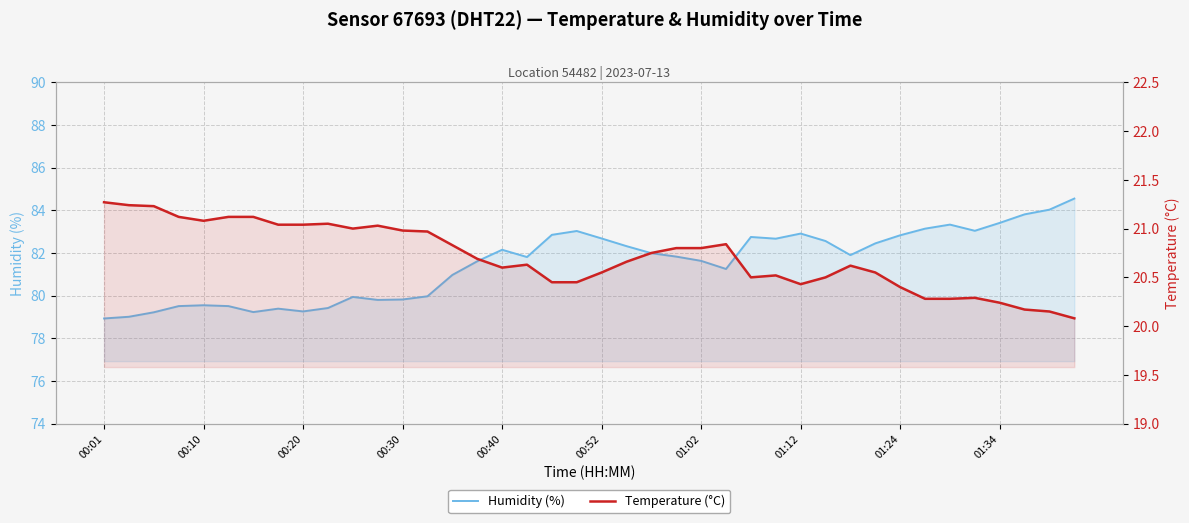

True or false: humidity and temperature cross at least once.

False